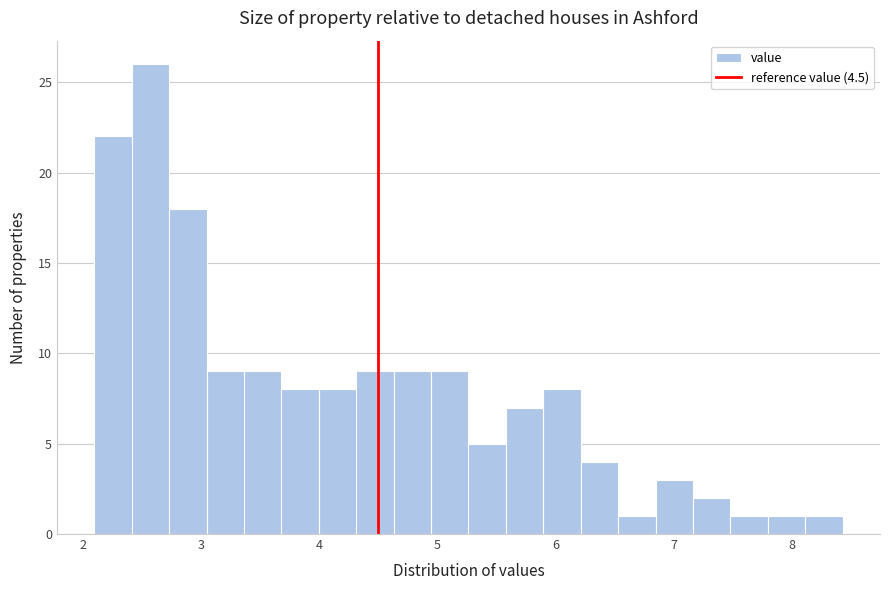

Read against the x-axis, roughly where is the centre of the tallest bar?

2.6